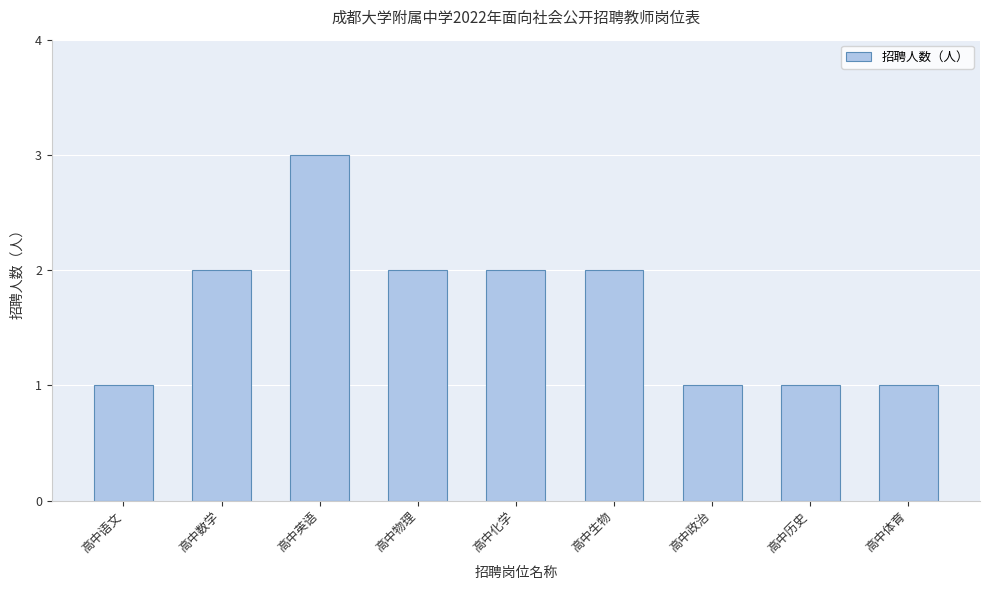

What is the sum of all values?

15